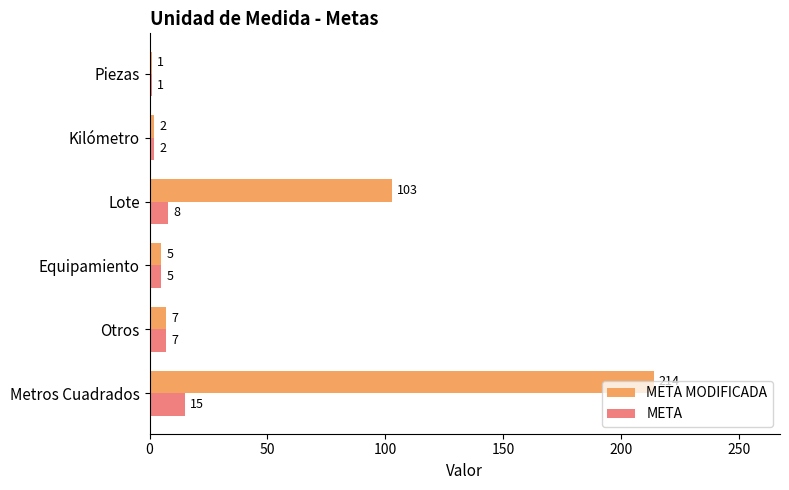

What are all the series names shown in the legend?

META MODIFICADA, META